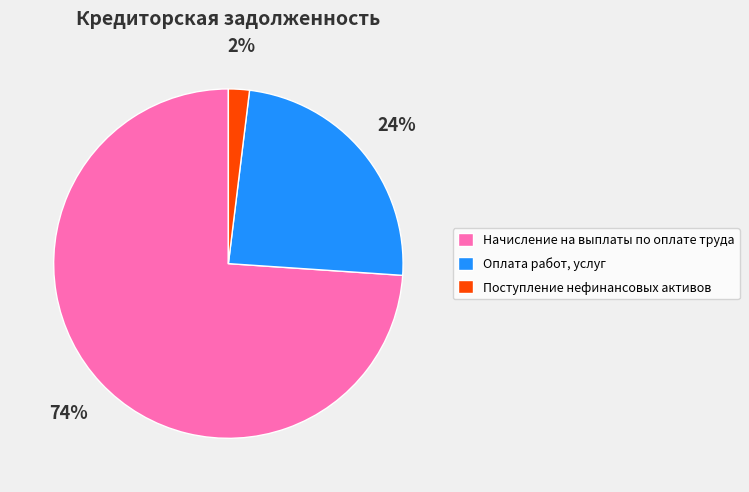

To the nearest percent, what is the average slice percentage?

33%